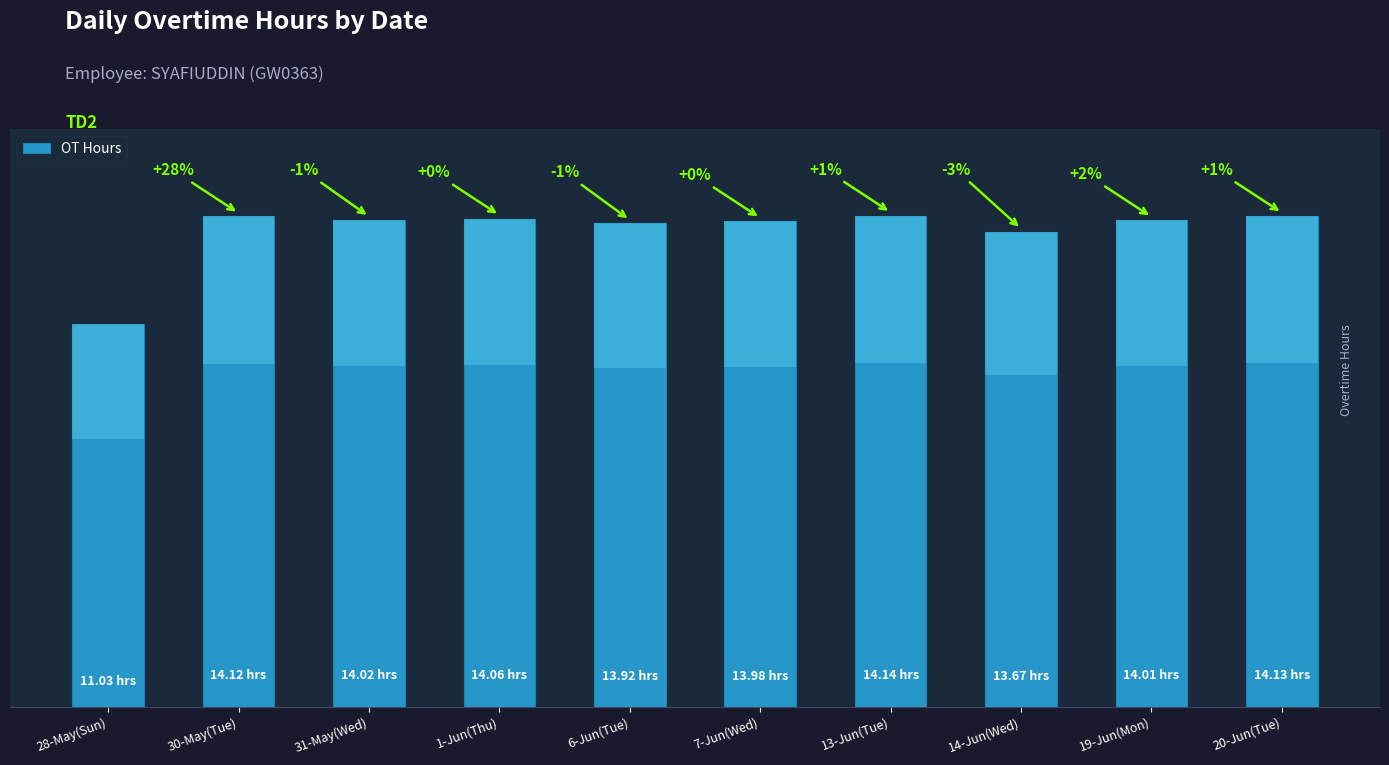

Where is the data nearest to the value 12?

28-May(Sun)